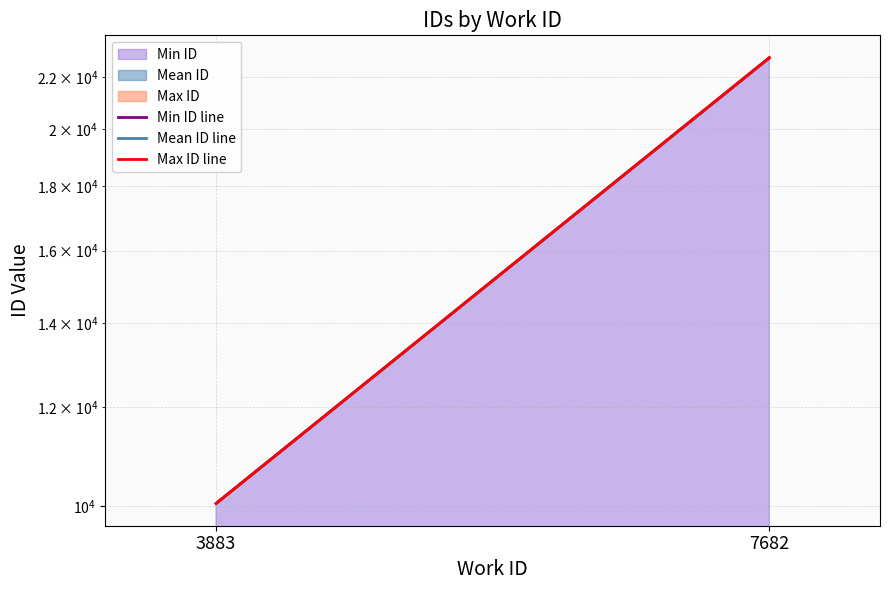

What is the difference between the Min ID line values at 7682 and 3883?

12737